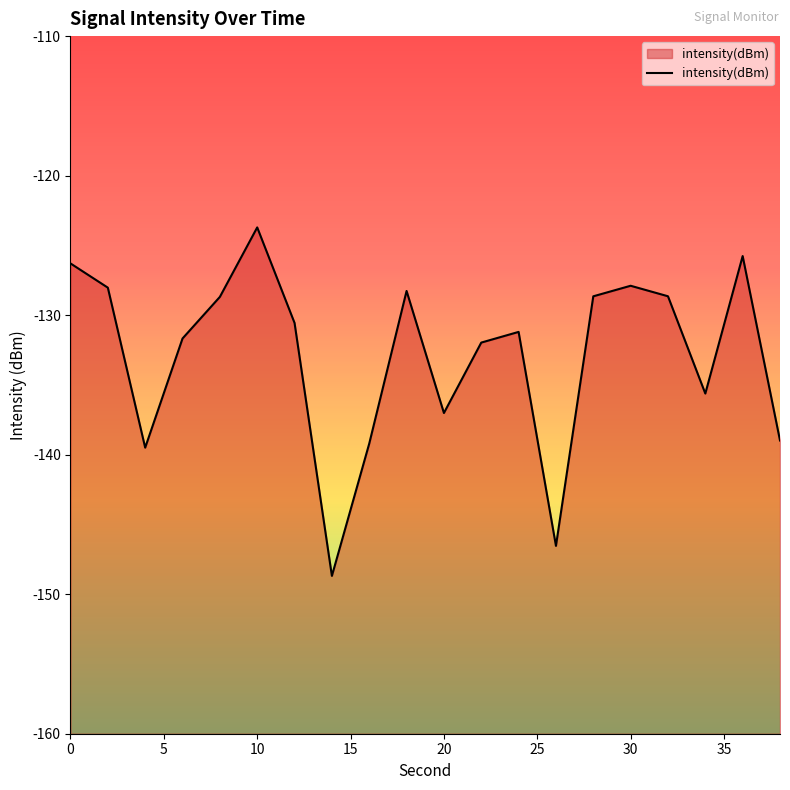

What is the minimum value shown in the chart?

-148.7